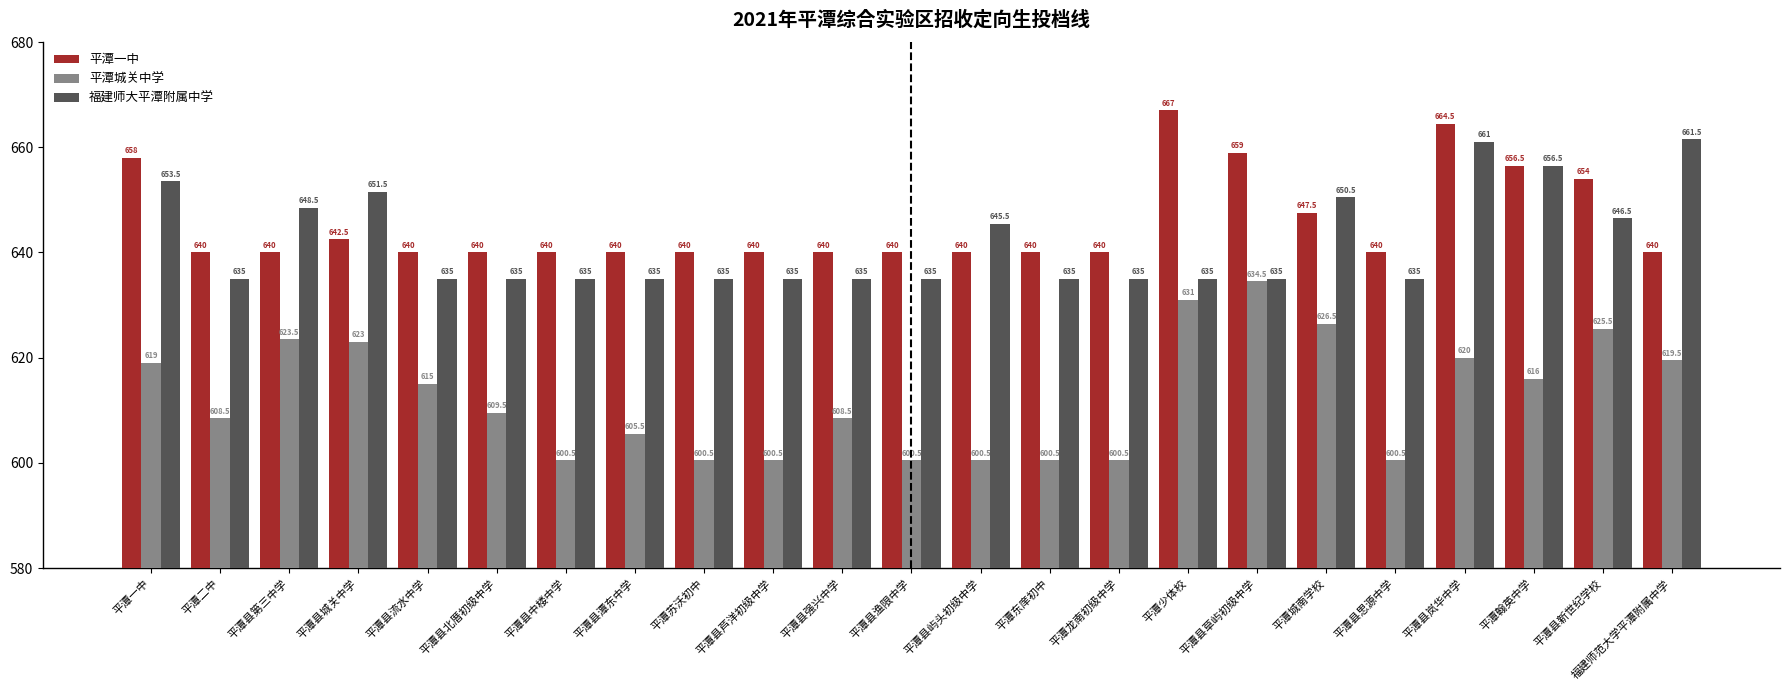

Which series has the largest total across all categories?

平潭一中